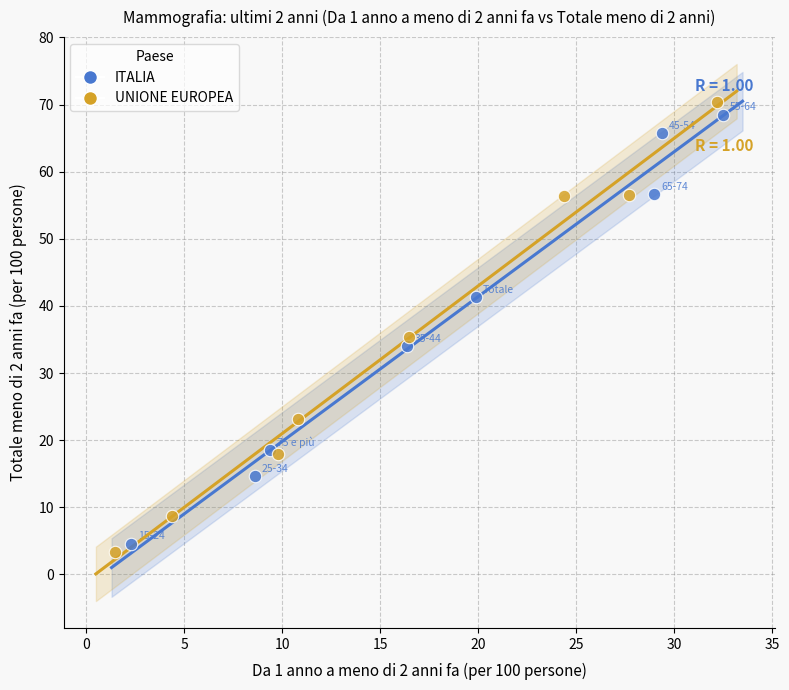

What are all the series names shown in the legend?

ITALIA, UNIONE EUROPEA